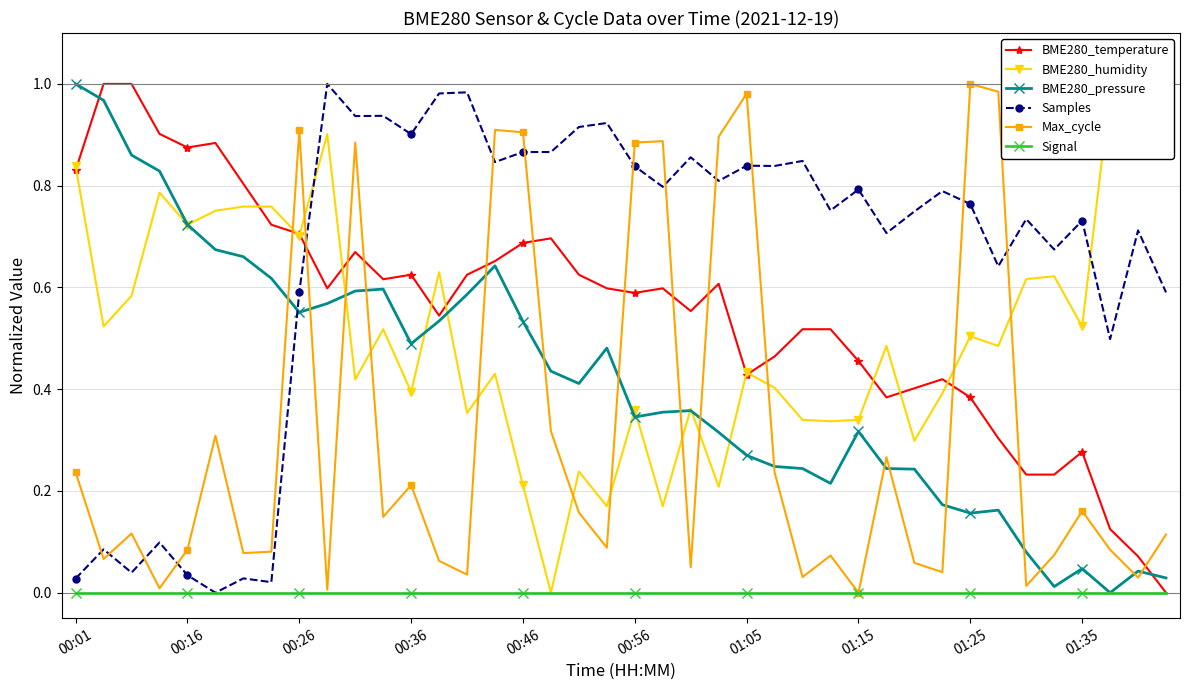

Which category has the highest value in the BME280_pressure series?

00:01